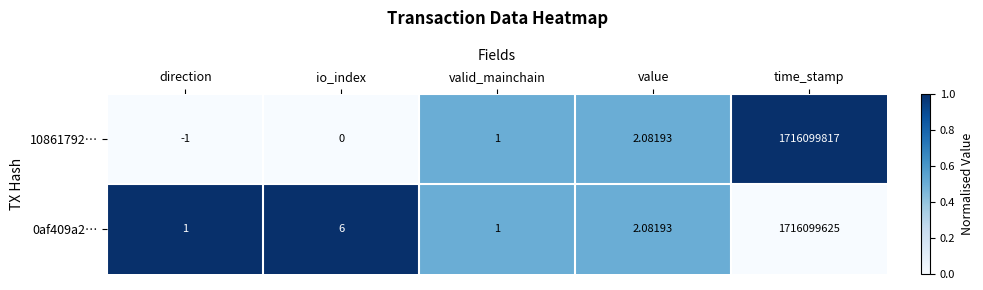

Is the value of 0af409a2… at value greater than the value of 10861792… at time_stamp?

No